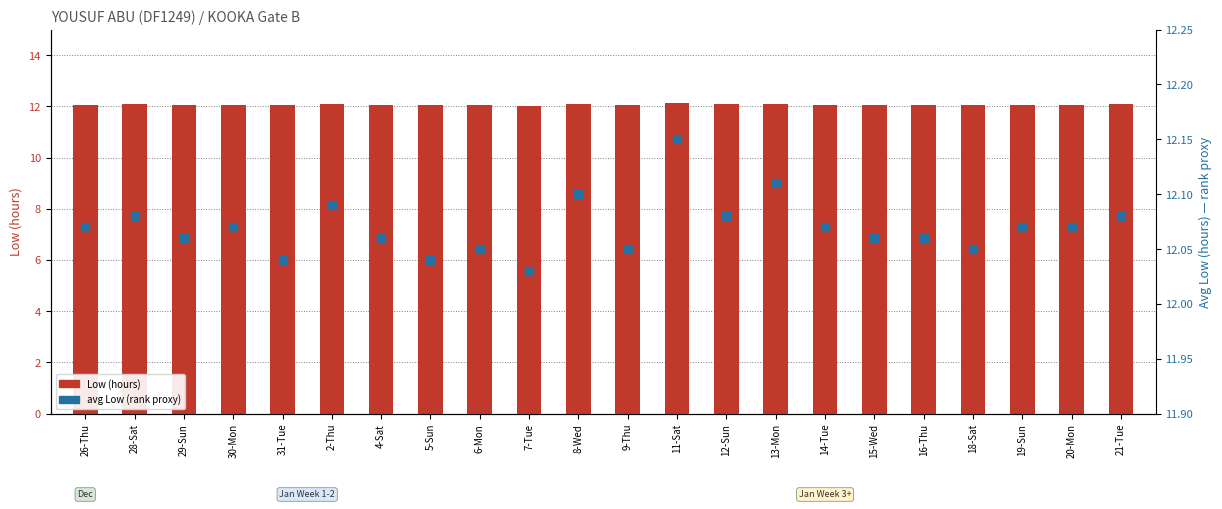

At how many categories does at least one series exceed 12?

22